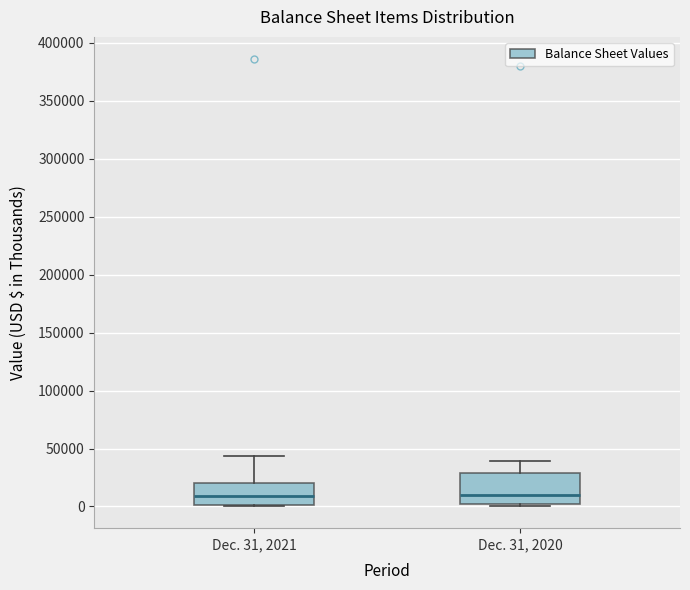

Where does the median line of the box for Dec. 31, 2021 sit on the y-axis? The values are not printed on the chart, so give them approximately, as read against the axis.

10000